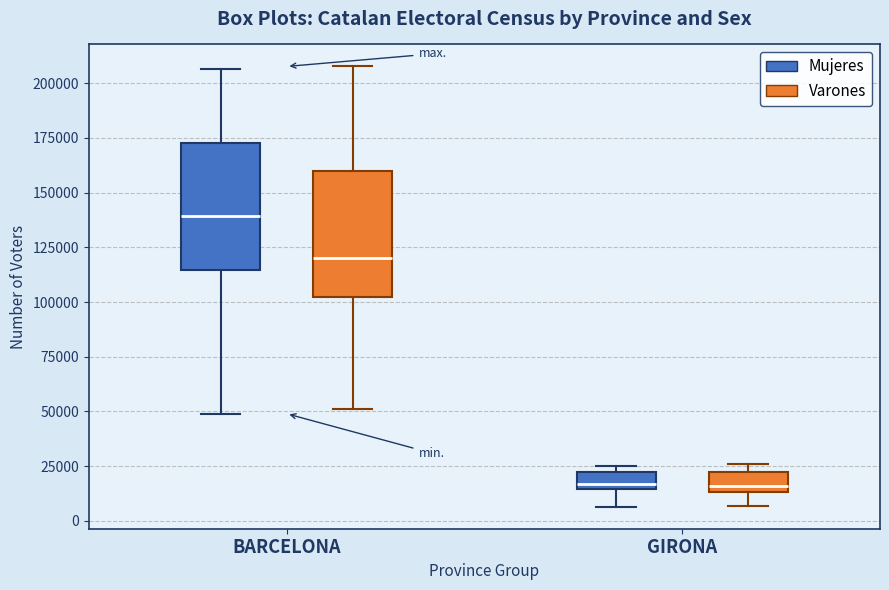

Which box has the highest median line?

BARCELONA (Mujeres)